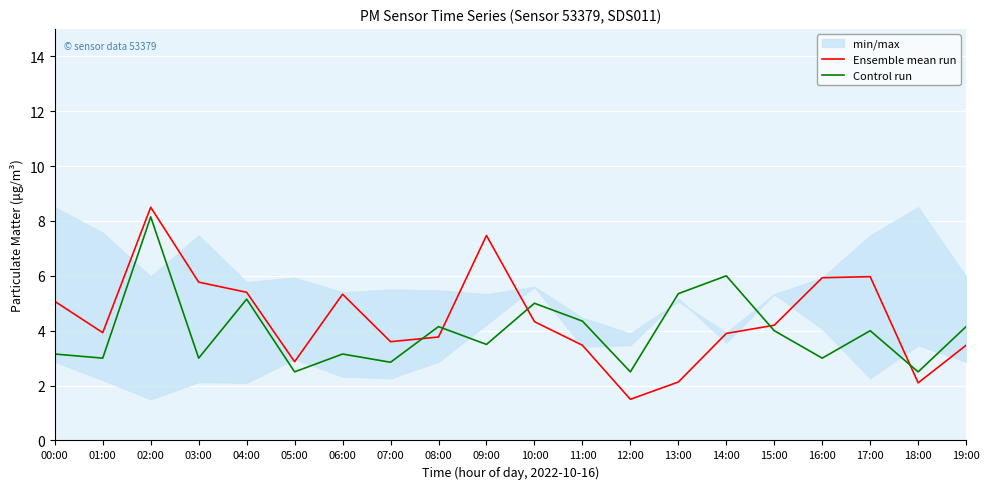

List the labels in order of Ensemble mean run value, largest first.

02:00, 09:00, 17:00, 16:00, 03:00, 04:00, 06:00, 00:00, 10:00, 15:00, 01:00, 14:00, 08:00, 07:00, 11:00, 19:00, 05:00, 13:00, 18:00, 12:00